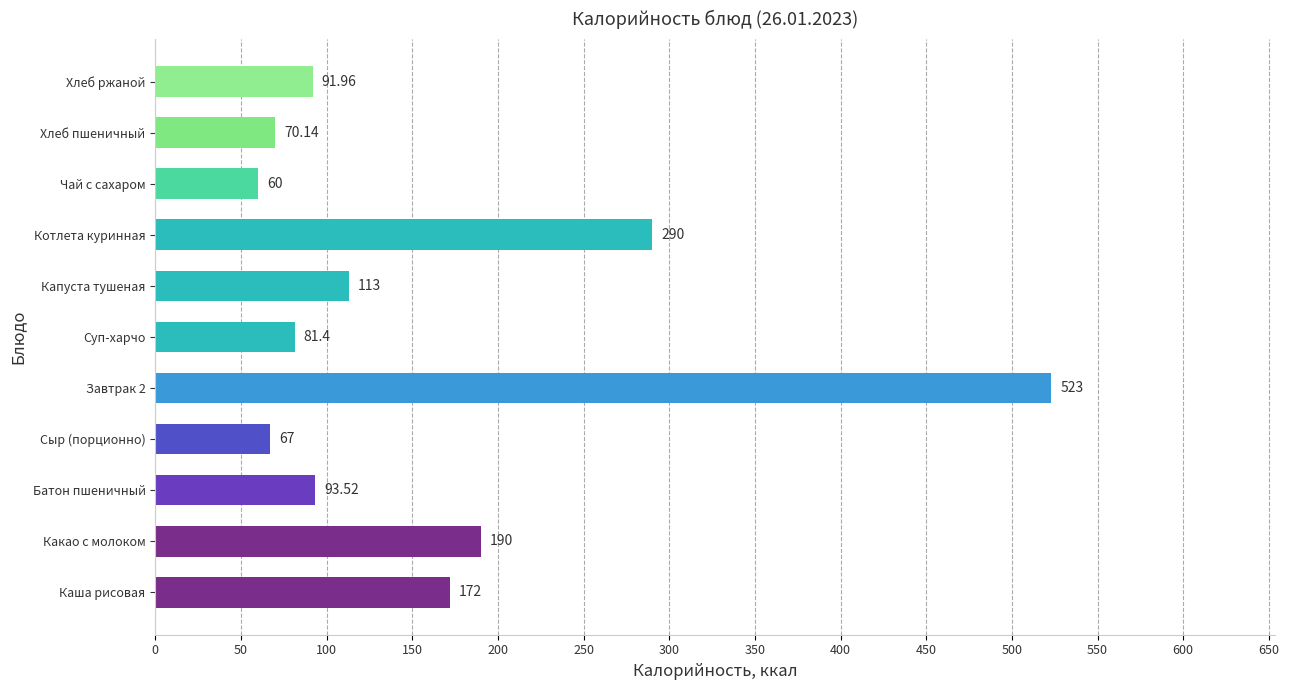

Which has a higher value, Сыр (порционно) or Котлета куринная?

Котлета куринная